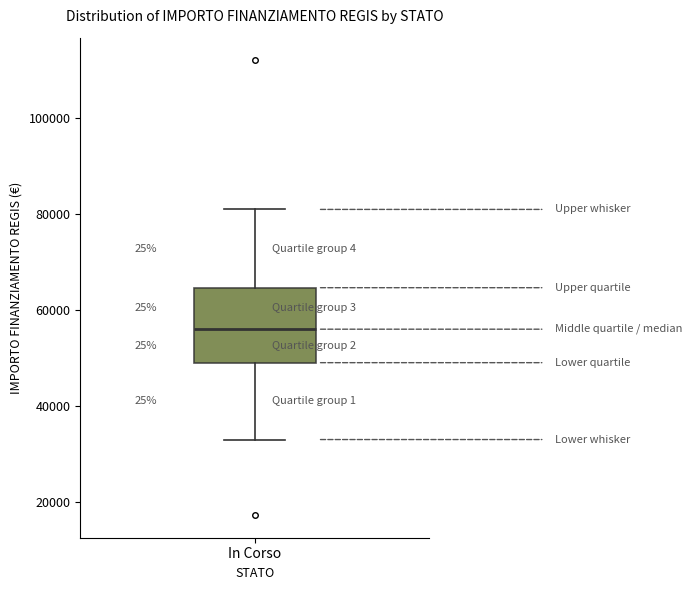

Where is the upper edge of the box for In Corso on the y-axis? The values are not printed on the chart, so give them approximately, as read against the axis.

64000